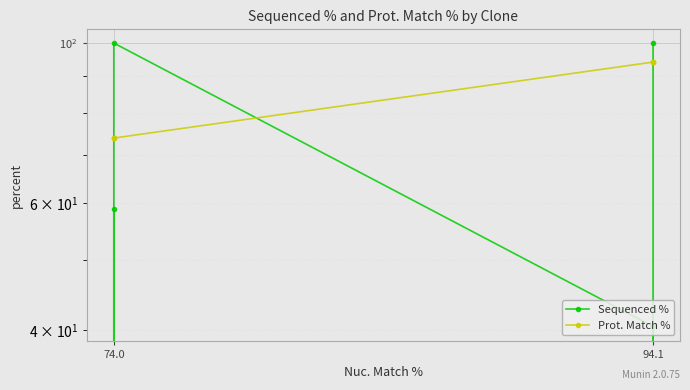

What is the approximate value of Prot. Match % at 94.1?

94.1